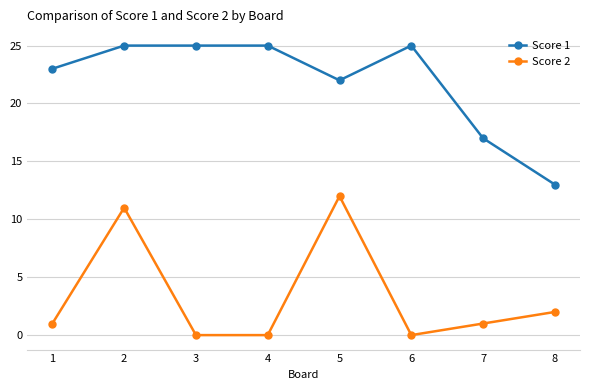

Between 6 and 8, which series saw the biggest shift?

Score 1